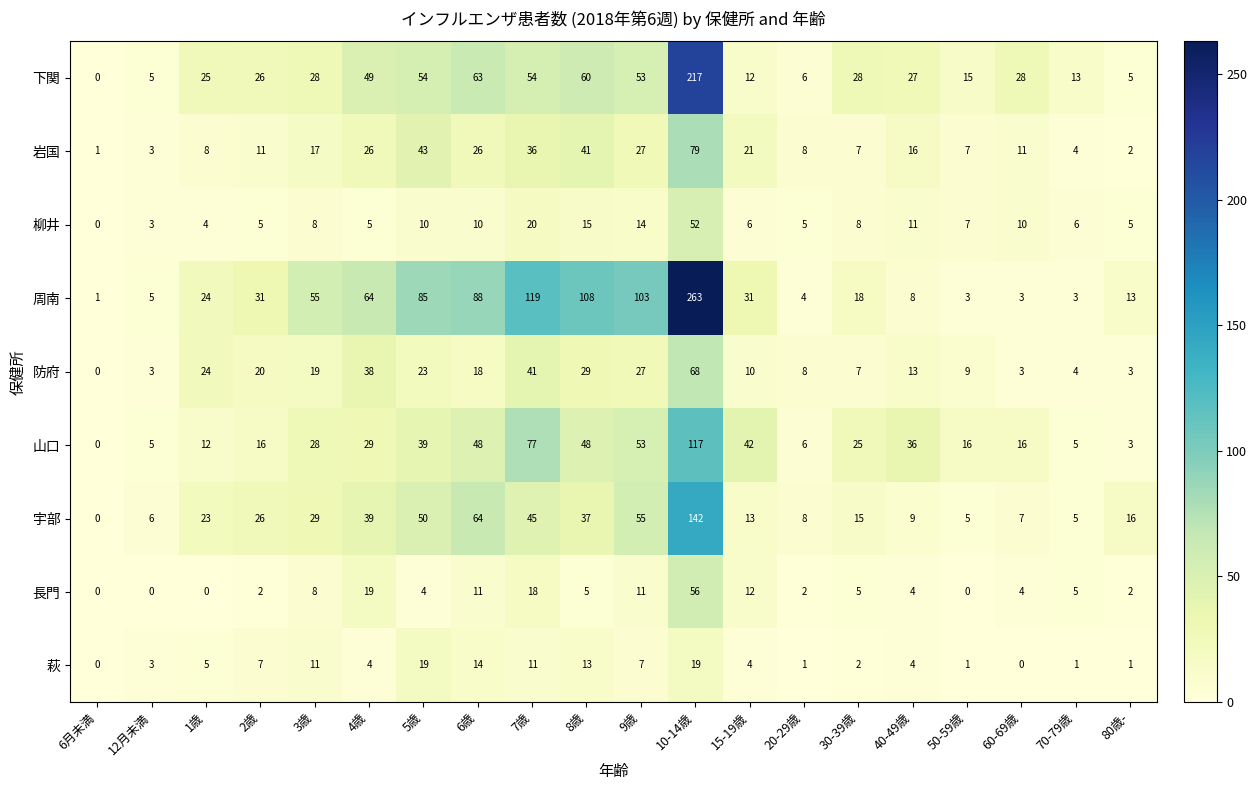

What is the maximum value for 周南?

263